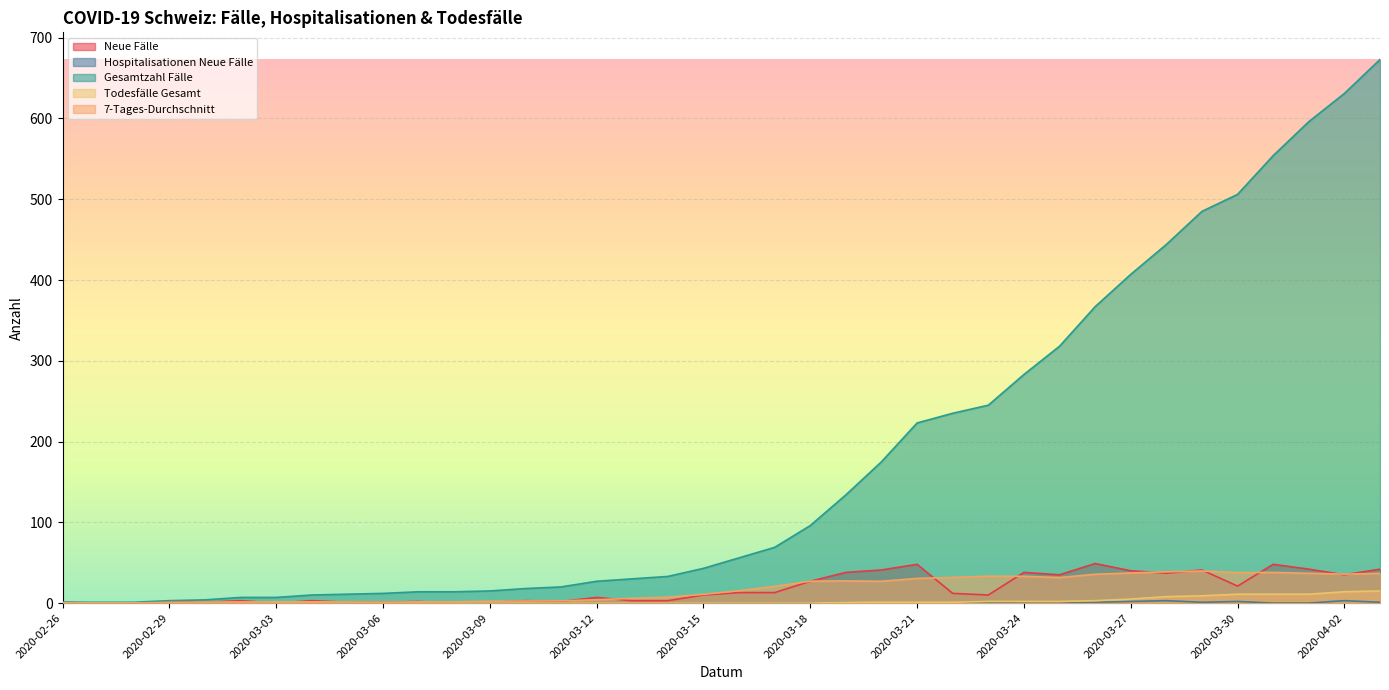

Which series has the largest range (max minus min)?

Gesamtzahl Fälle